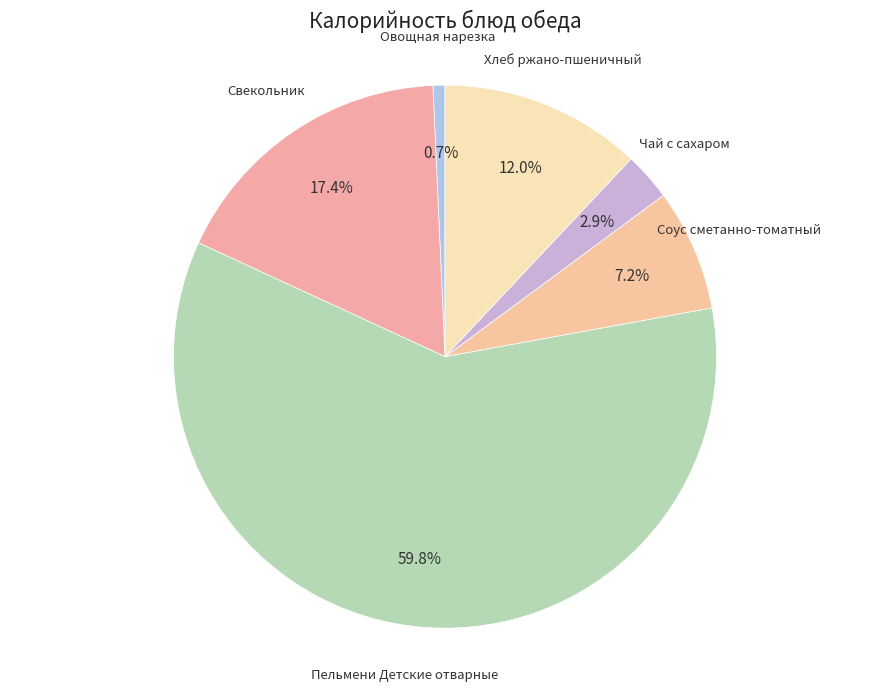

Does Пельмени Детские отварные represent more than half of the total?

Yes